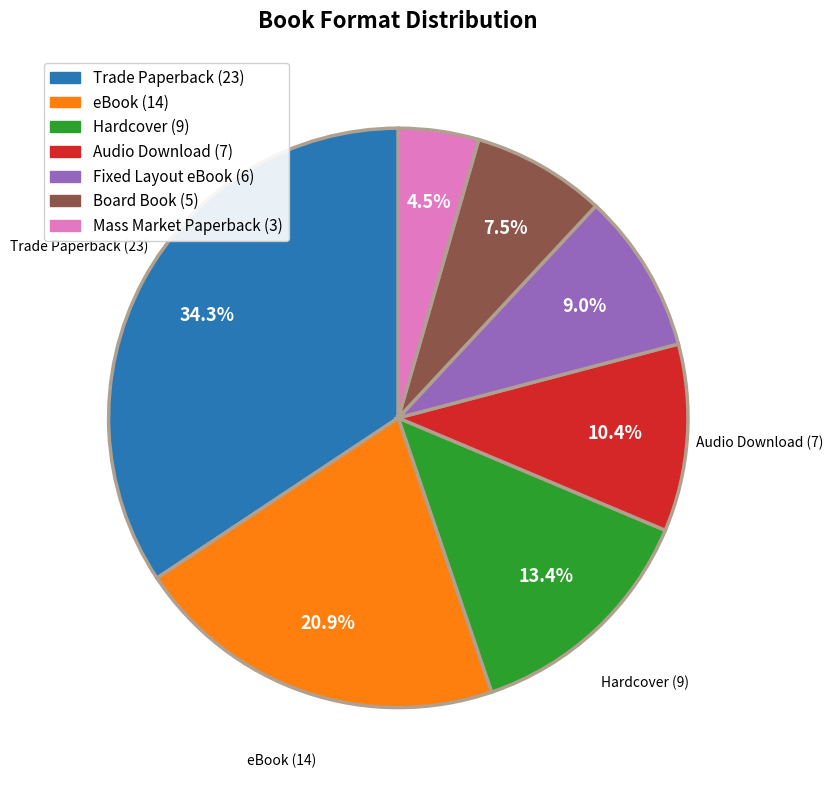

Does Mass Market Paperback represent more than half of the total?

No